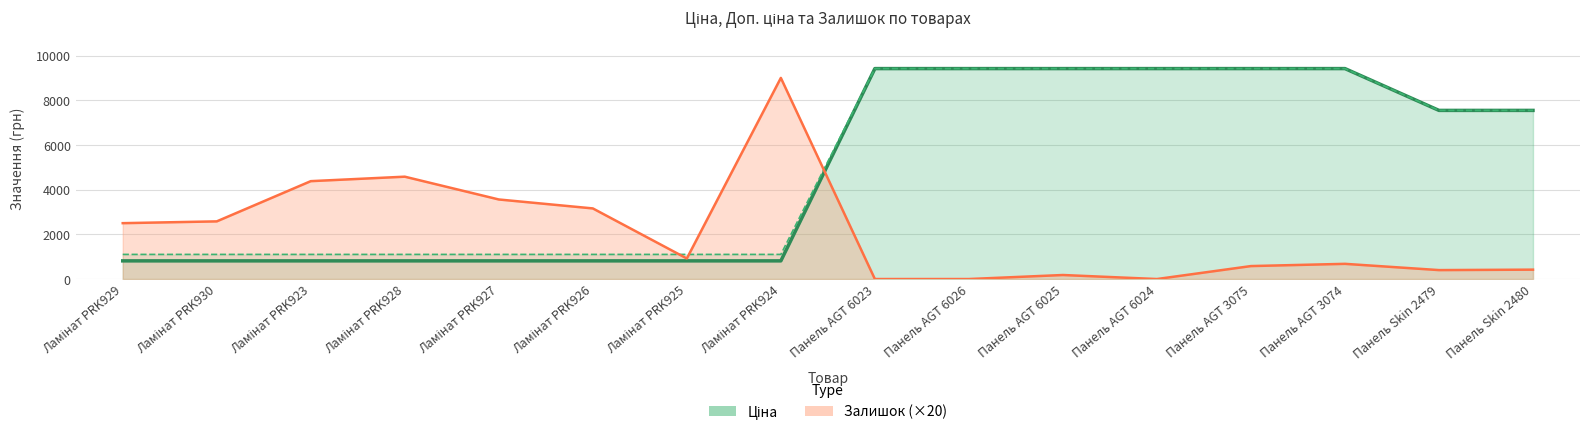

Reading left to right, list all the values displayed in this chart.

Ціна: 813.0	813.0	813.0	813.0	813.0	813.0	813.0	813.0	9416.9	9416.9	9416.9	9416.9	9416.9	9416.9	7545.9	7545.9
Доп. ціна: 1101.8	1101.8	1101.8	1101.8	1101.8	1101.8	1101.8	1101.8	9416.9	9416.9	9416.9	9416.9	9416.9	9416.9	7545.9	7545.9
Залишок: 2500.0	2580.0	4380.0	4580.0	3560.0	3160.0	920.0	9000.0	0.0	0.0	180.0	0.0	580.0	680.0	400.0	420.0